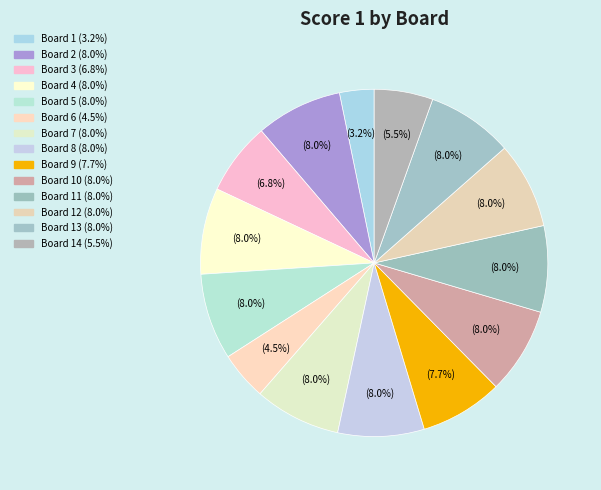

How many segments does this pie chart have?

14